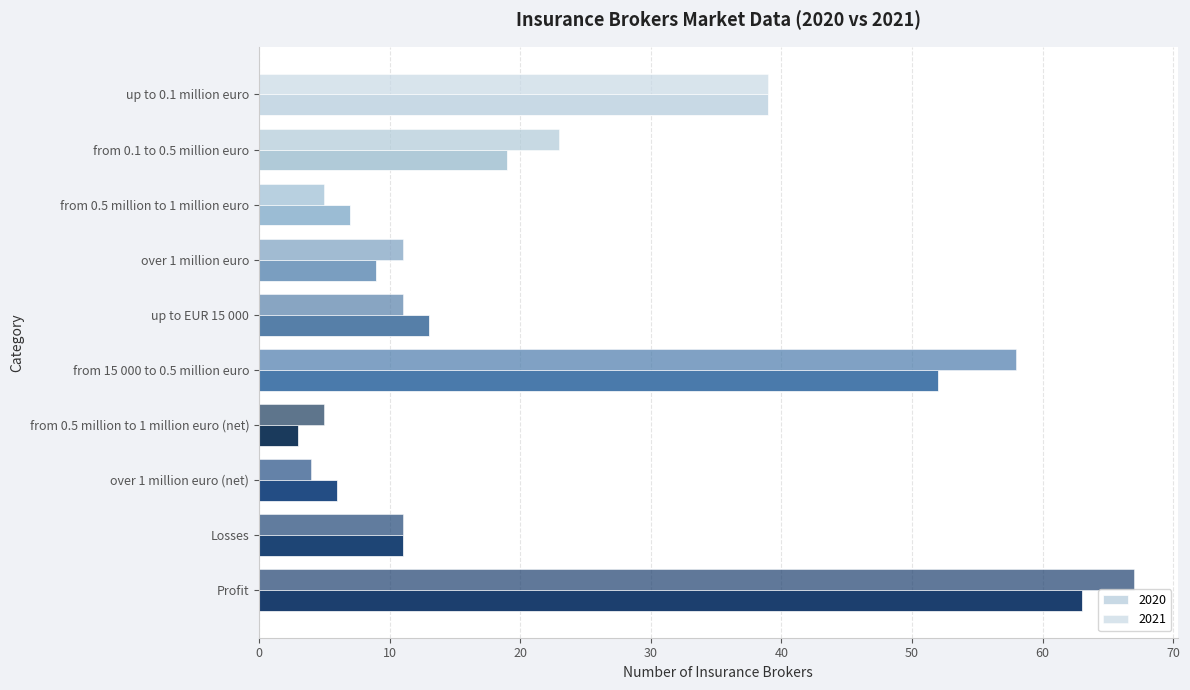

How many data points does each series have?

10